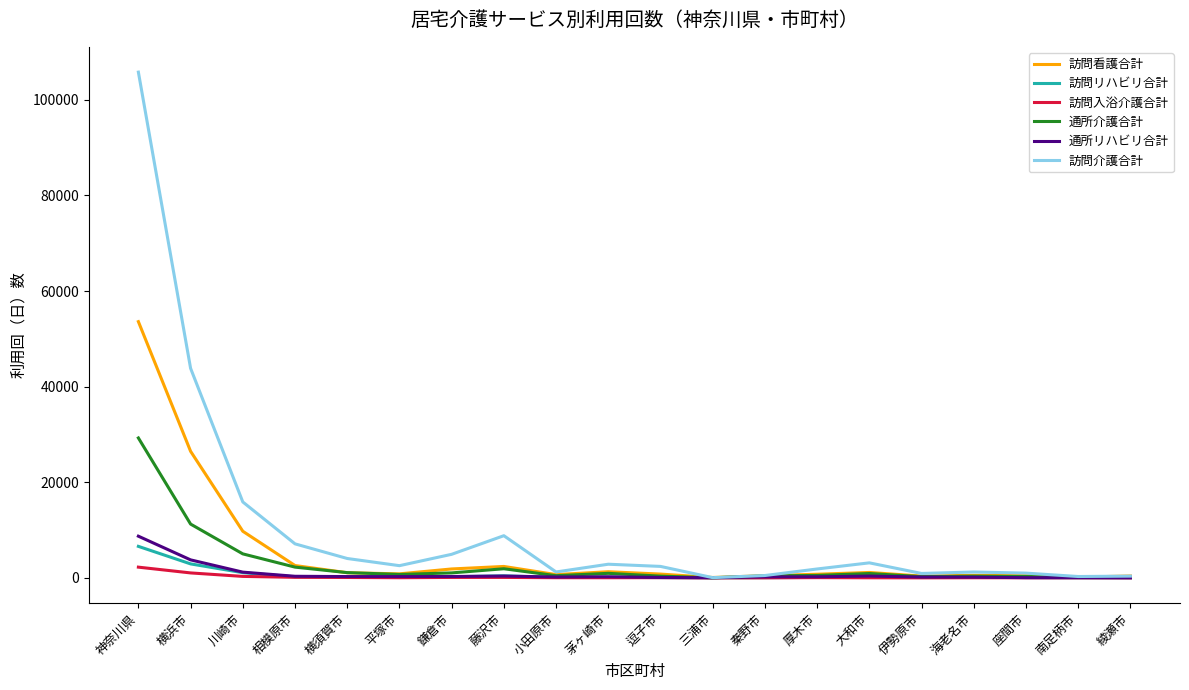

What is the average value of the 訪問入浴介護合計 series?

221